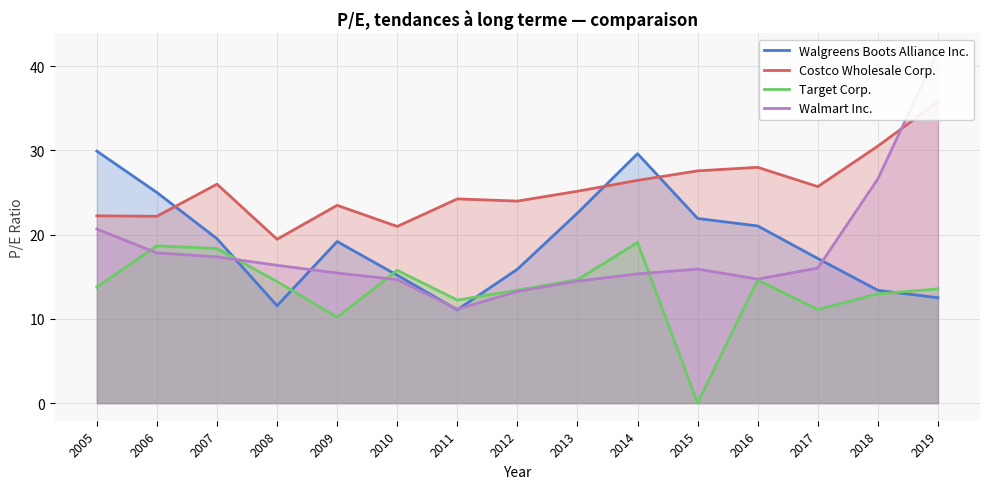

In Costco Wholesale Corp., how many points are higher than both neighbors (excluding endpoints)?

4